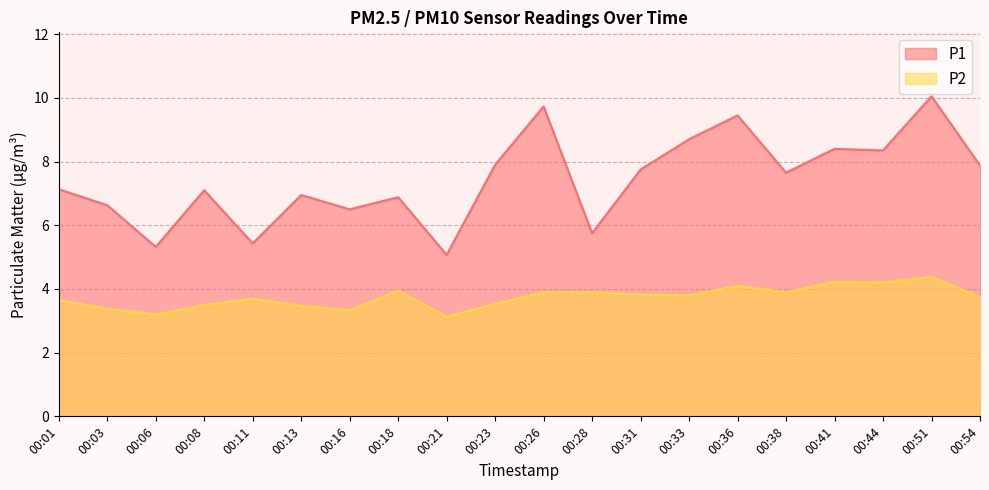

Is it true that P1 equals 13.7 at 00:33?

False